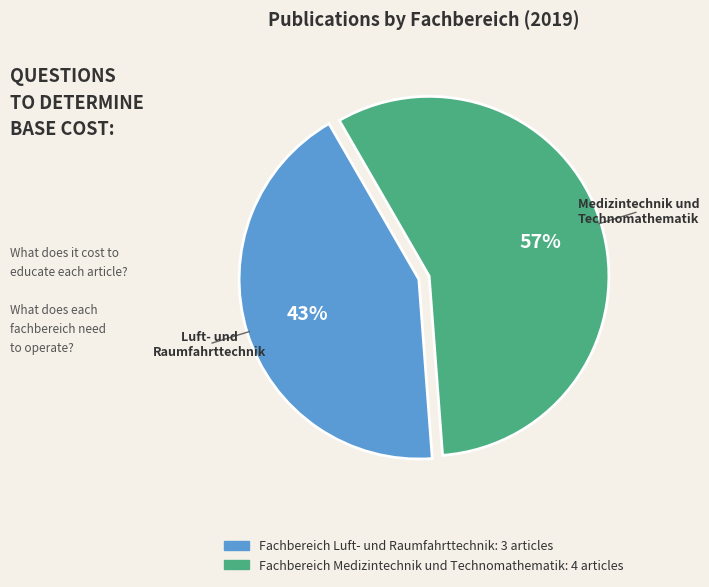

Which category has the smallest portion of the pie?

Fachbereich Luft- und Raumfahrttechnik